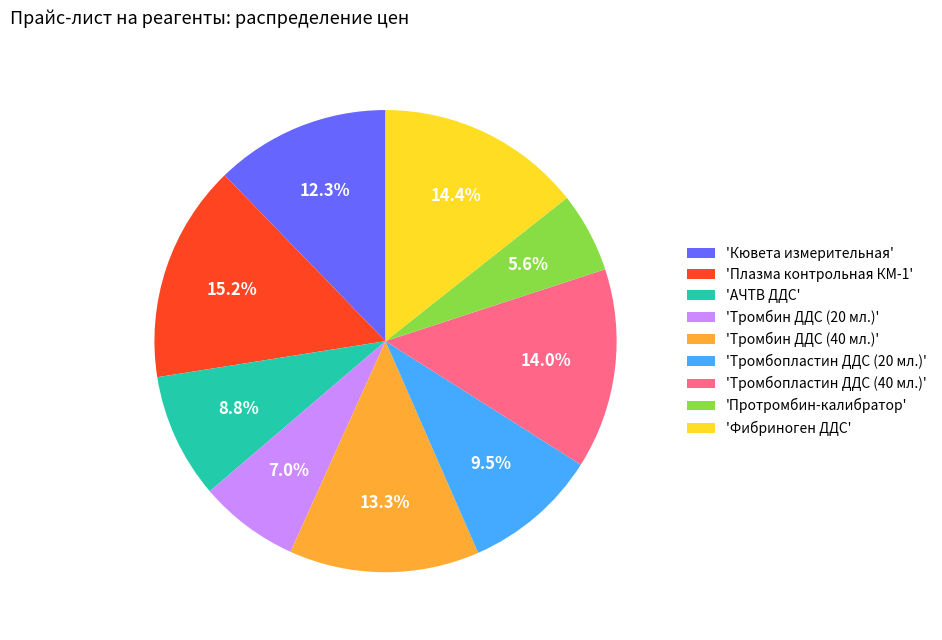

Which has a higher value, 'Тромбопластин ДДС (20 мл.)' or 'Фибриноген ДДС'?

'Фибриноген ДДС'